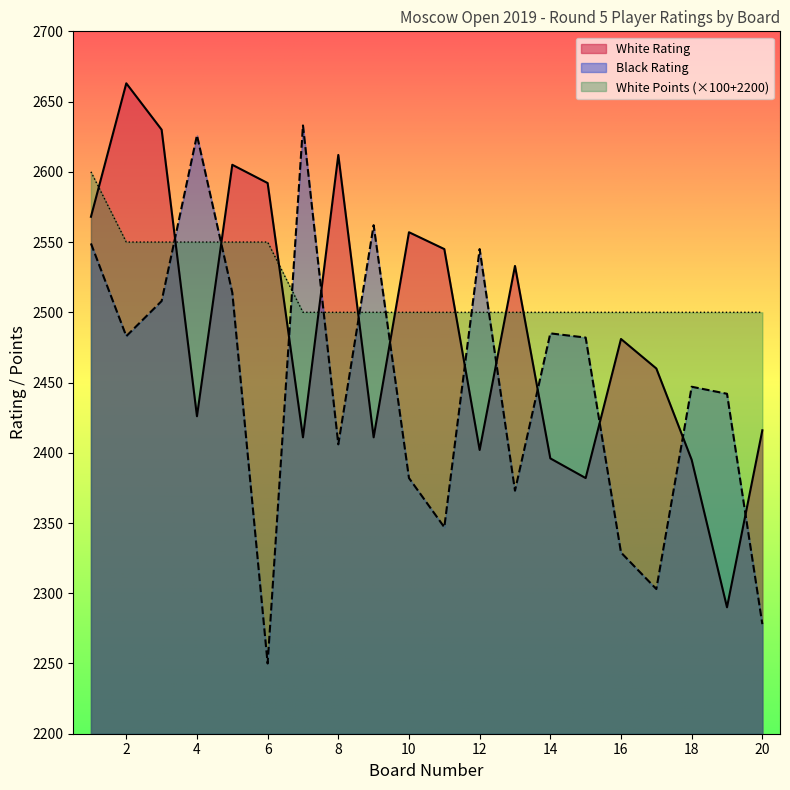

In Black Rating, how many points are higher than both neighbors (excluding endpoints)?

6